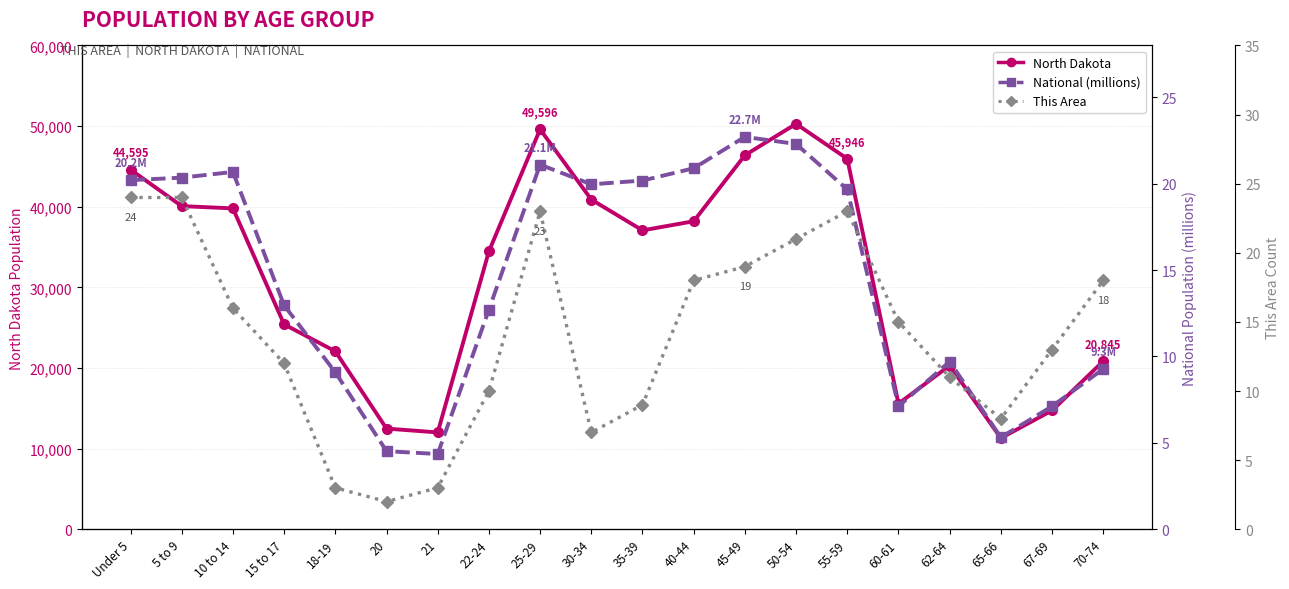

What is the label of the 19th point from the right?

5 to 9